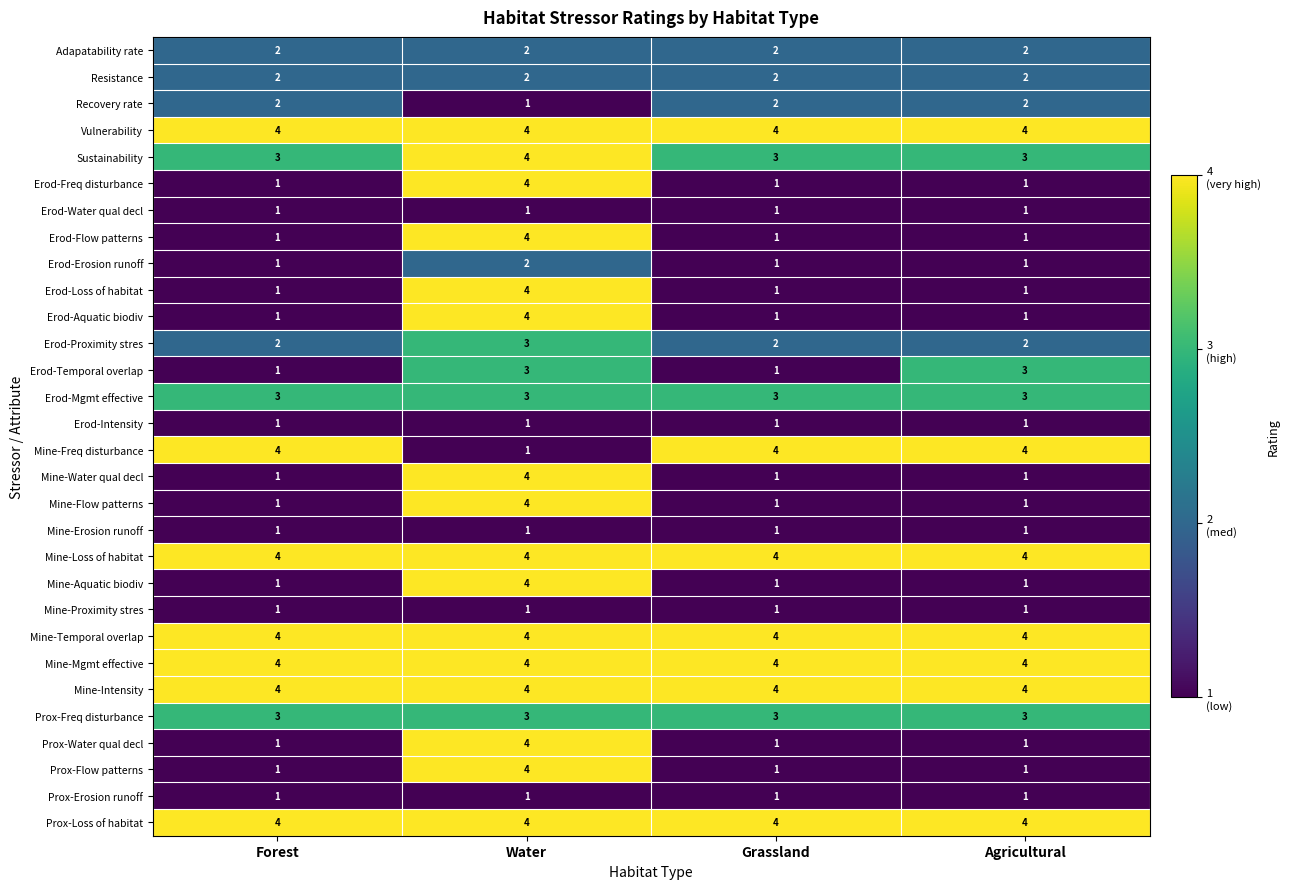

How many series are shown in this chart?

30